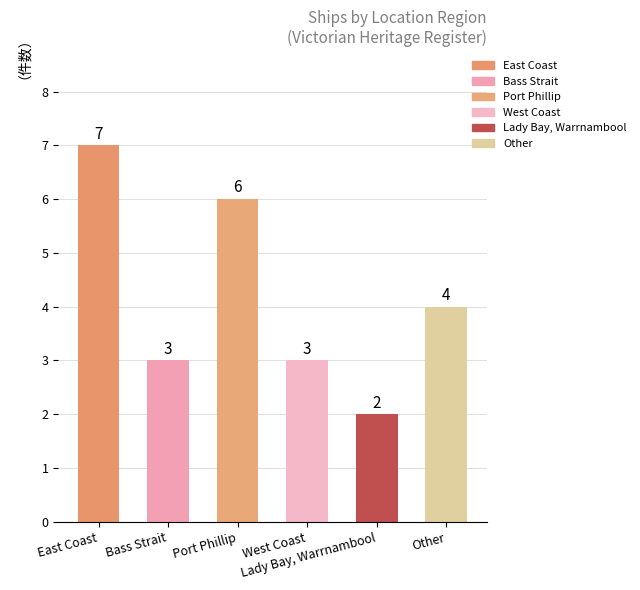

At which category does the chart reach its peak across all series?

East Coast